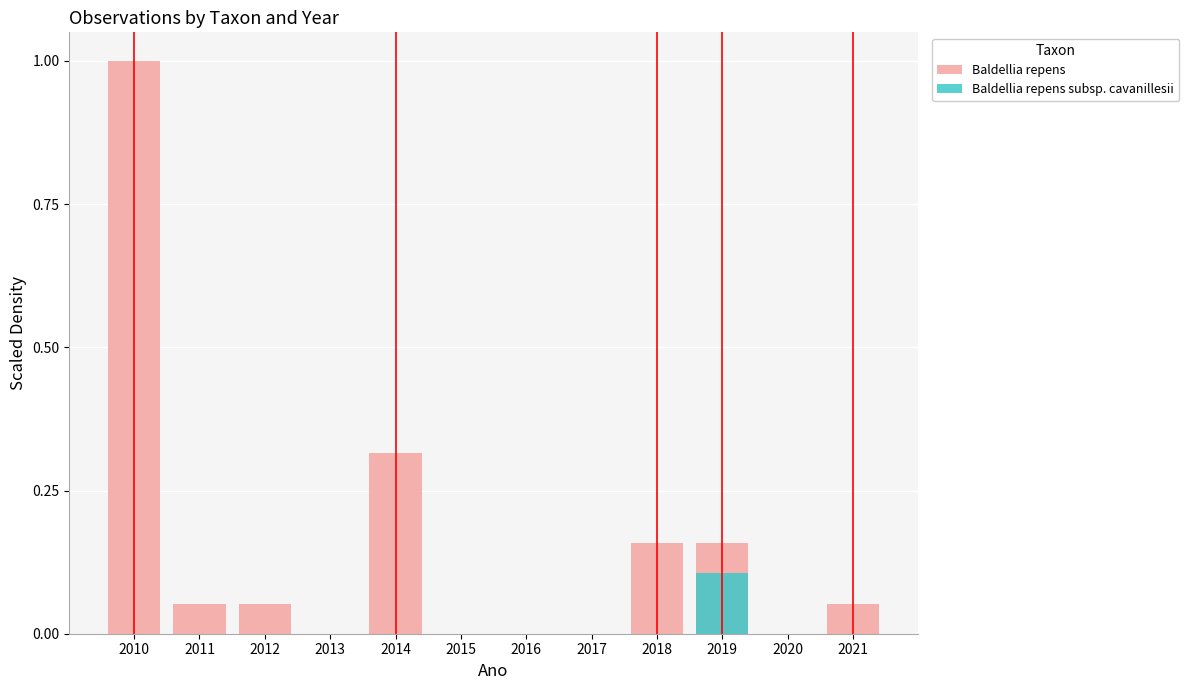

Reading left to right, list all the values displayed in this chart.

Baldellia repens: 2010=1.0	2011=0.1	2012=0.1	2013=0.0	2014=0.3	2015=0.0	2016=0.0	2017=0.0	2018=0.2	2019=0.2	2020=0.0	2021=0.1
Baldellia repens subsp. cavanillesii: 2010=0.0	2011=0.0	2012=0.0	2013=0.0	2014=0.0	2015=0.0	2016=0.0	2017=0.0	2018=0.0	2019=0.1	2020=0.0	2021=0.0